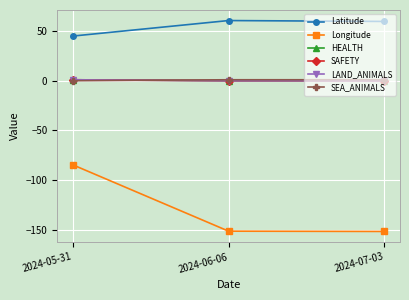

What is the sum of all SEA_ANIMALS values?

2.0